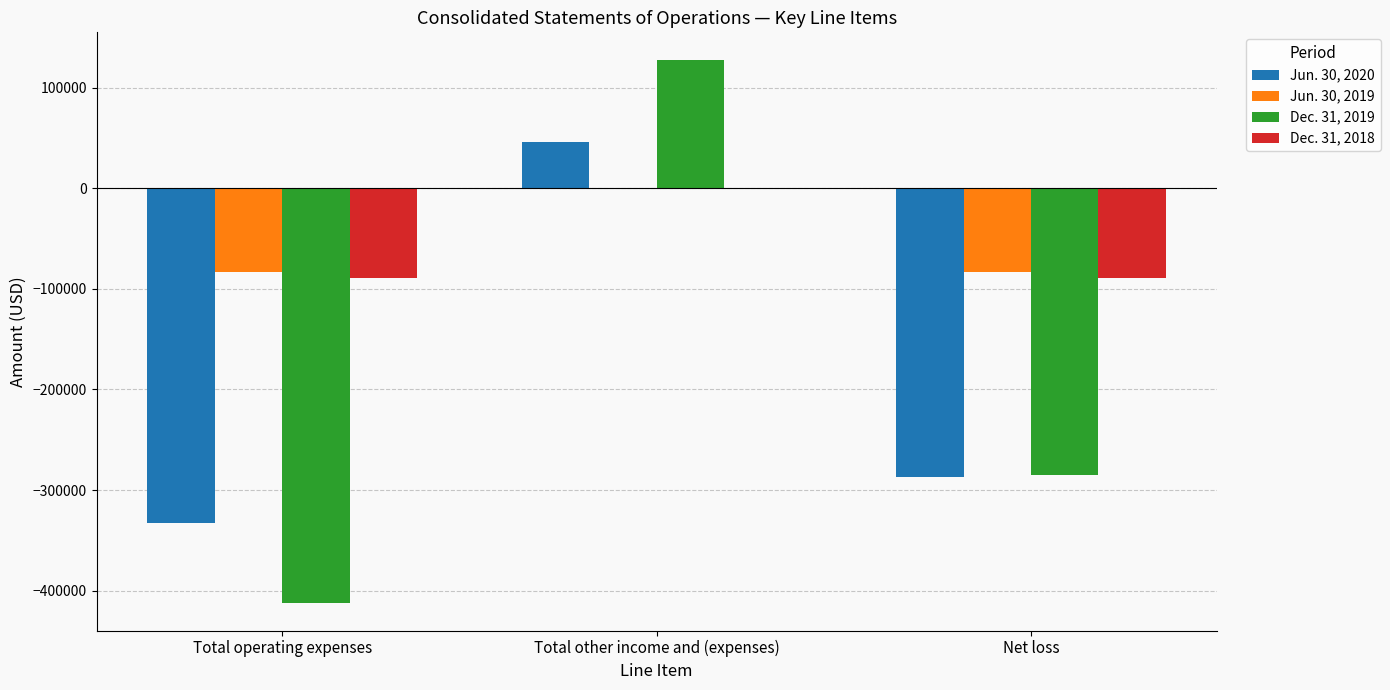

What is the total value across all series at Total other income and (expenses)?

174178